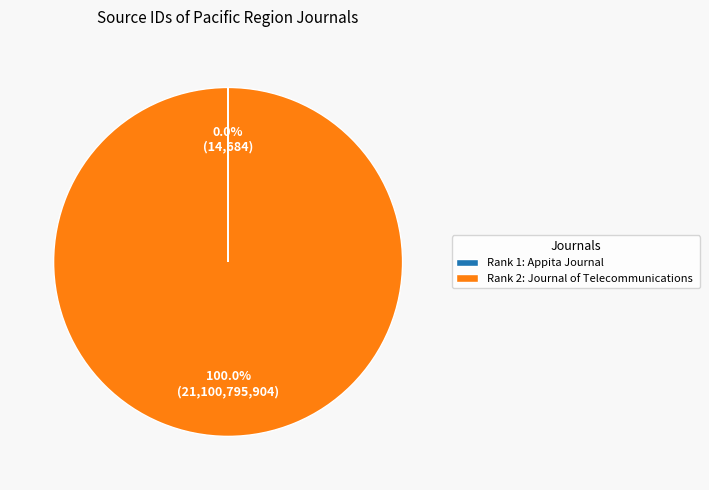

Is there any slice that represents more than half of the pie?

Yes